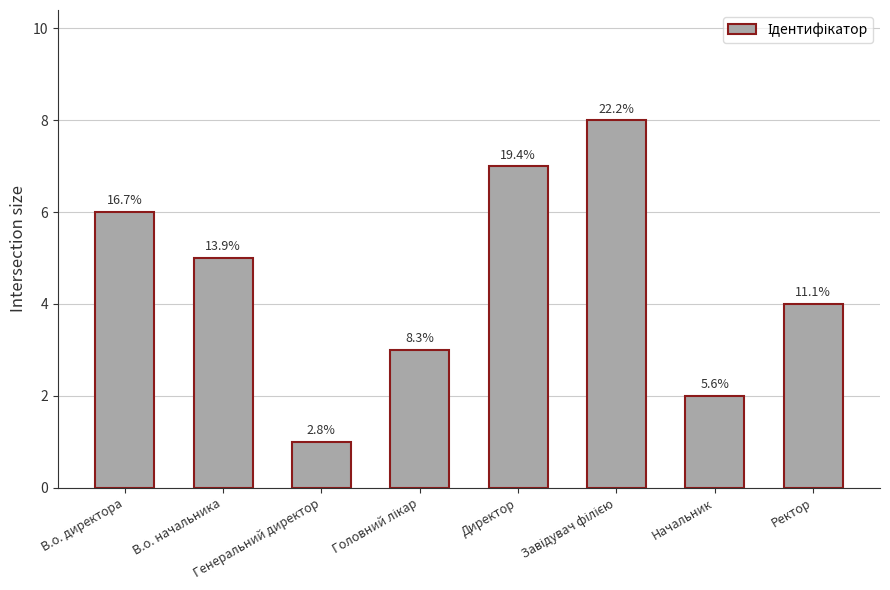

Are the bars horizontal?

No